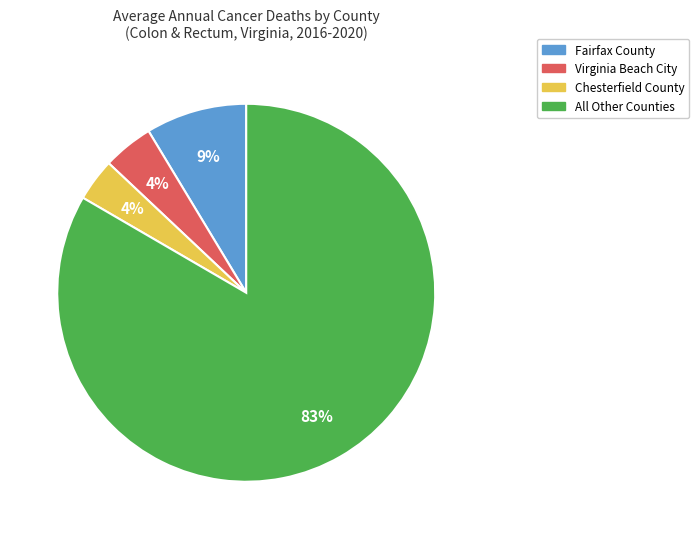

To the nearest percent, what percentage of the pie is Chesterfield County?

4%